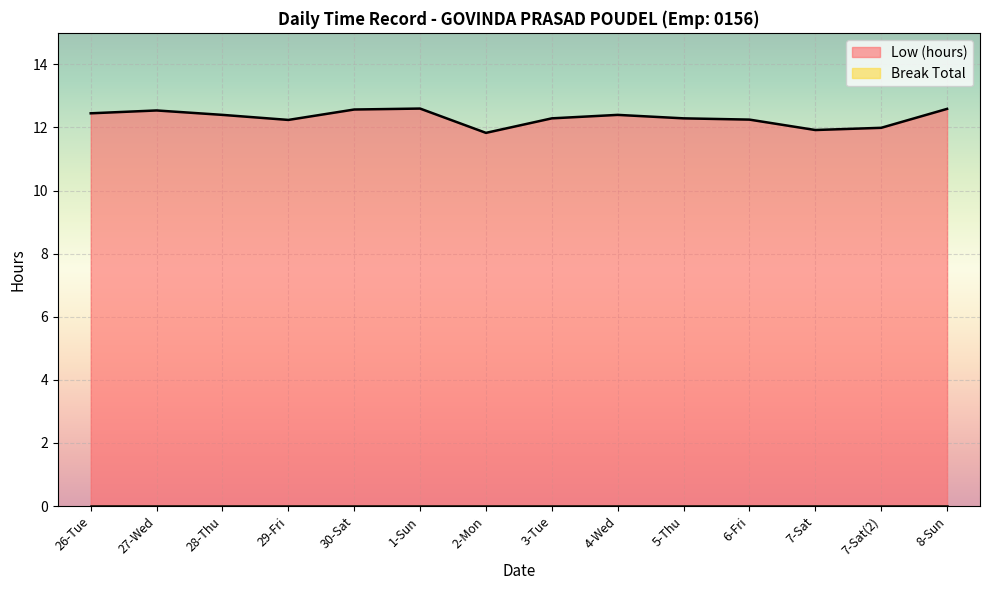

Is it true that the value at 4-Wed is 6.6?

False